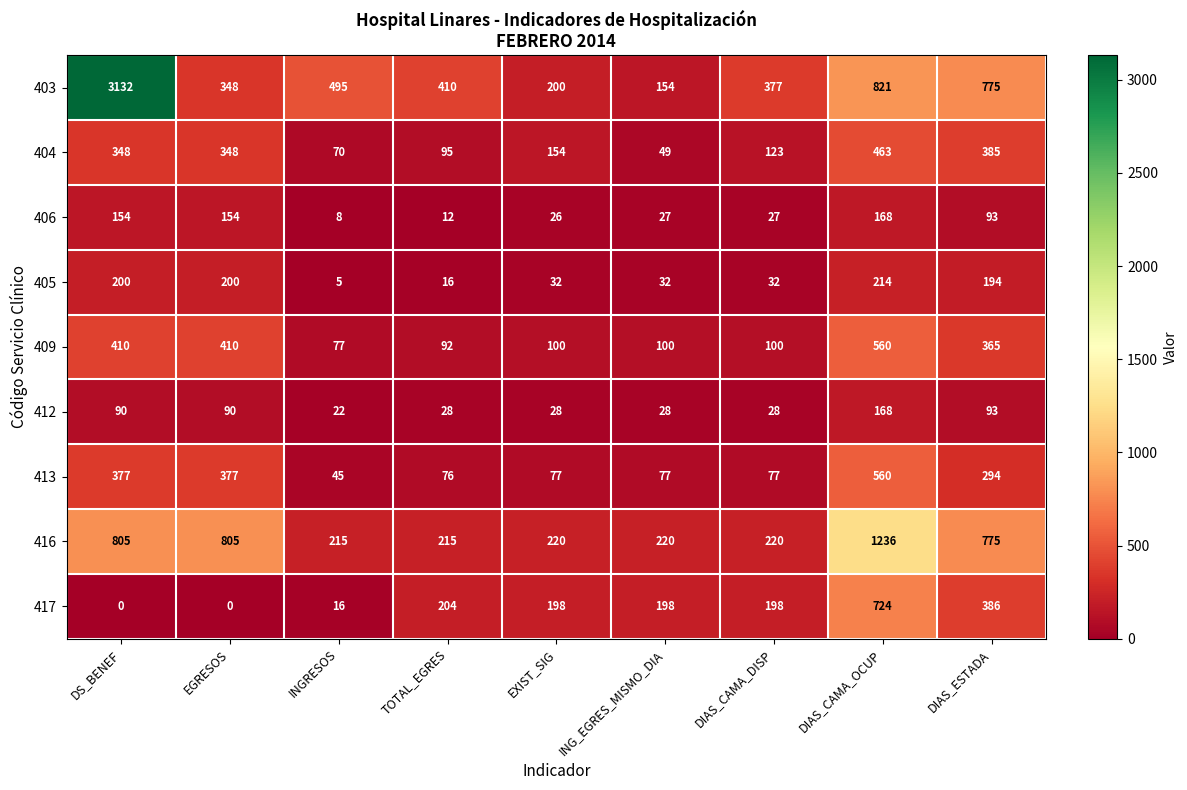

What is the difference between the maximum and second lowest values in the 416 series?

1021